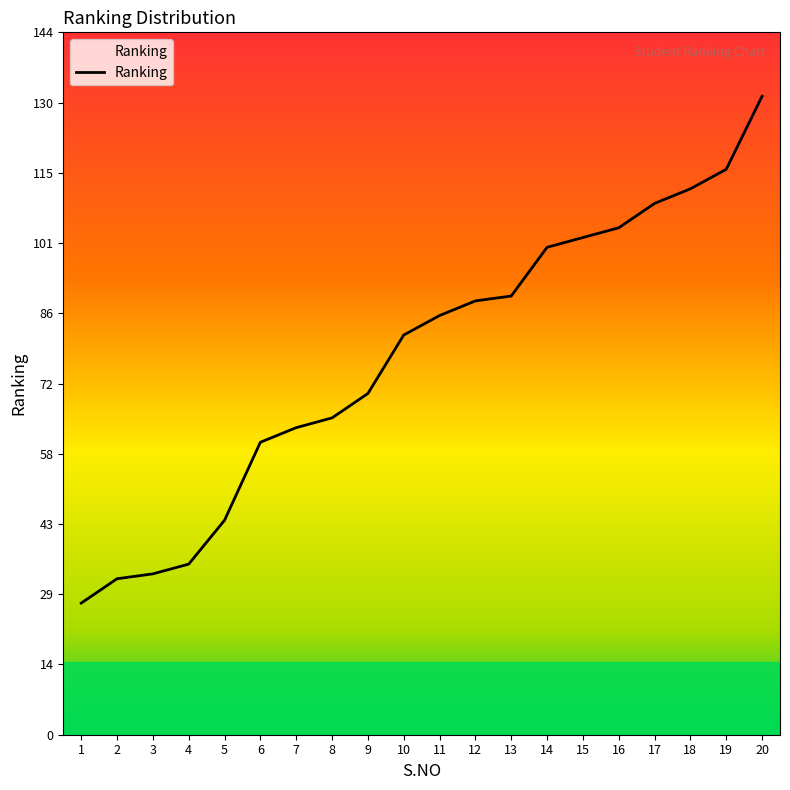

What is the greatest value displayed?

131